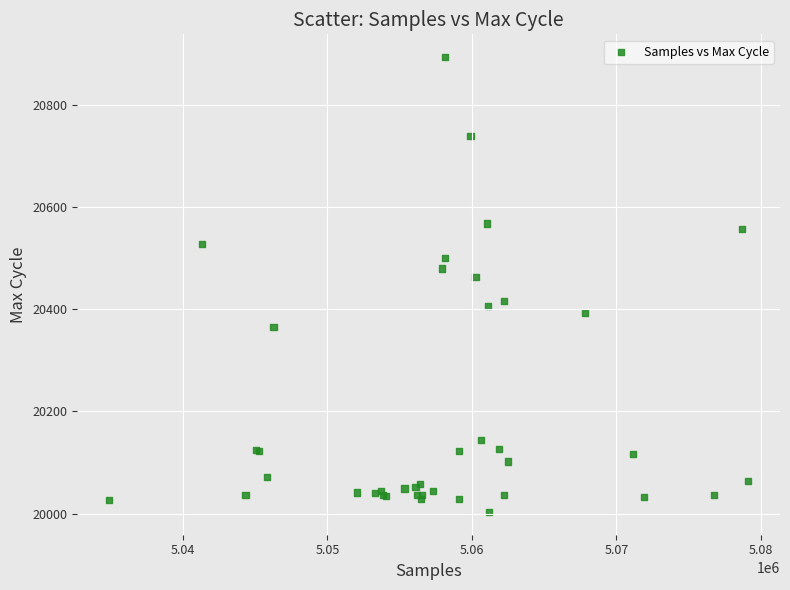

What Y value in the scatter plot is closest to 20448?

20463